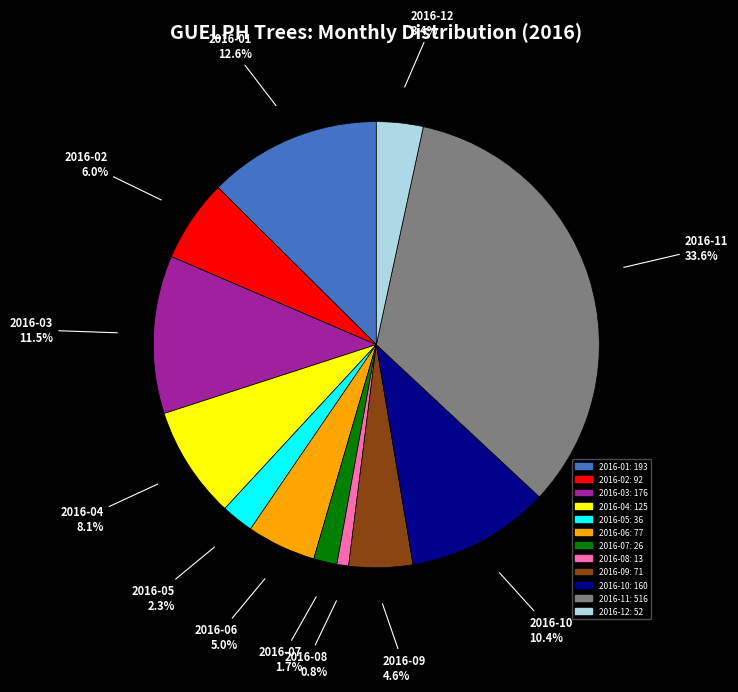

The 2016-02 slice represents 6% of the pie. True or false?

True